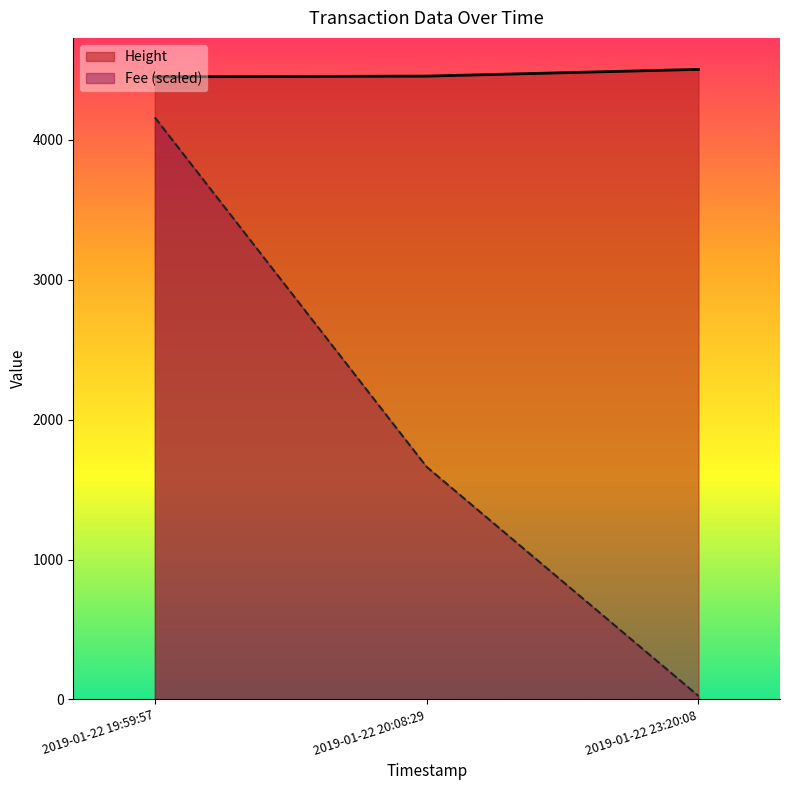

Rank the categories by Height value from lowest to highest.

2019-01-22 19:59:57, 2019-01-22 20:08:29, 2019-01-22 23:20:08